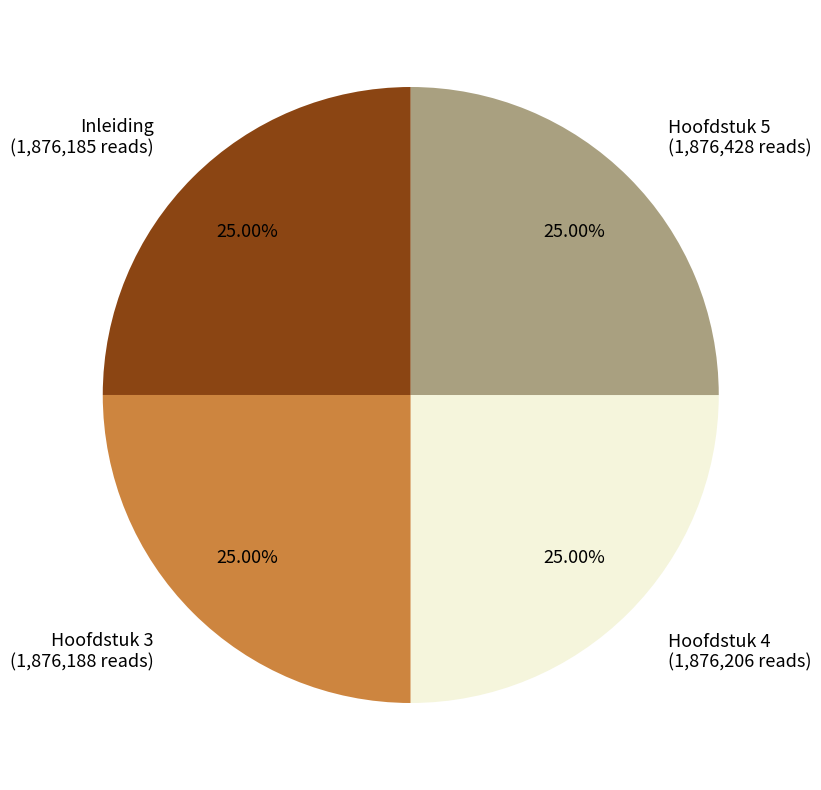

What is the ratio of the value at Hoofdstuk 3 (1,876,188 reads) to the value at Hoofdstuk 4 (1,876,206 reads)?

1.0